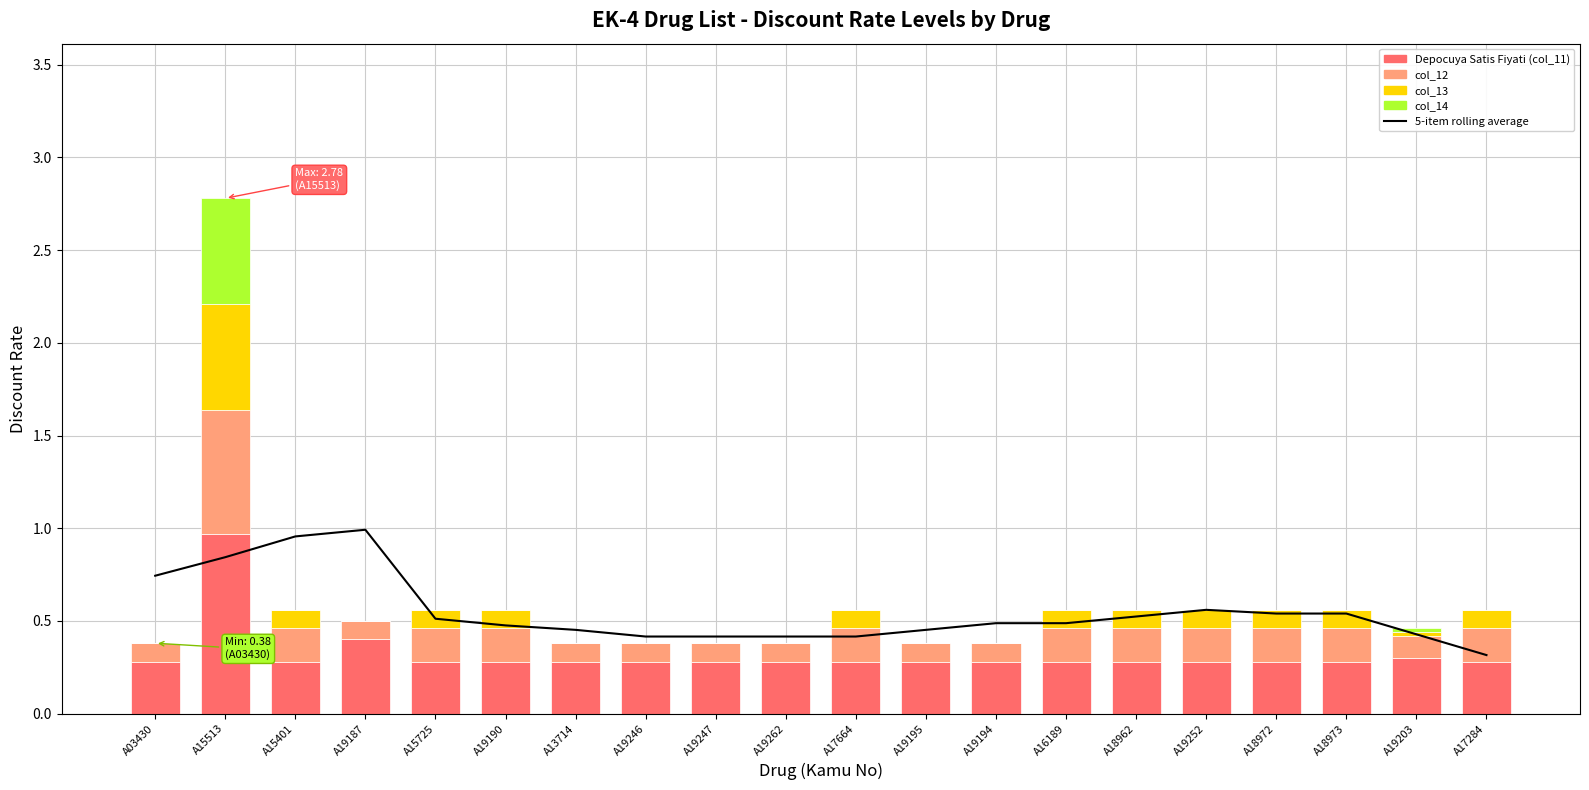

What is the difference between the maximum and second lowest values in the Depocuya Satis Fiyati (col_11) series?

0.7